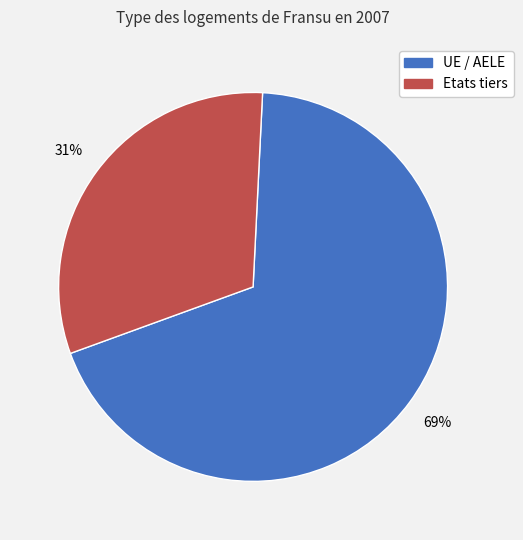

To the nearest percent, what is the combined percentage of Etats tiers and UE / AELE?

100%